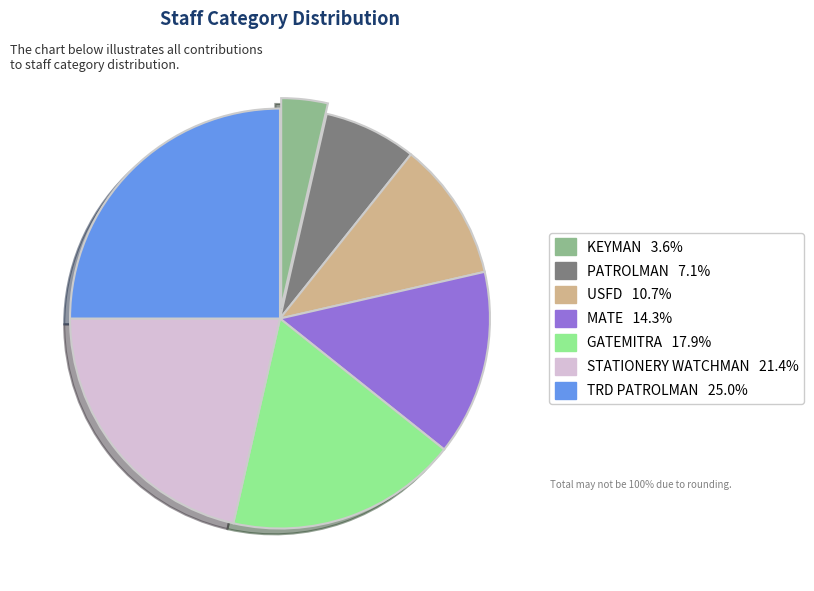

Is the sum of STATIONERY WATCHMAN and USFD greater than half?

No